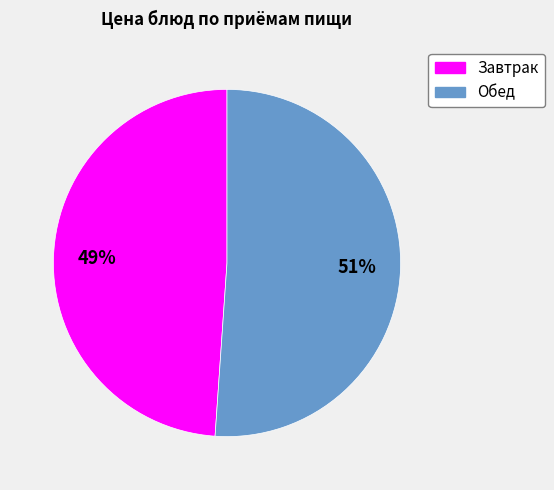

Which slice is the largest?

Обед